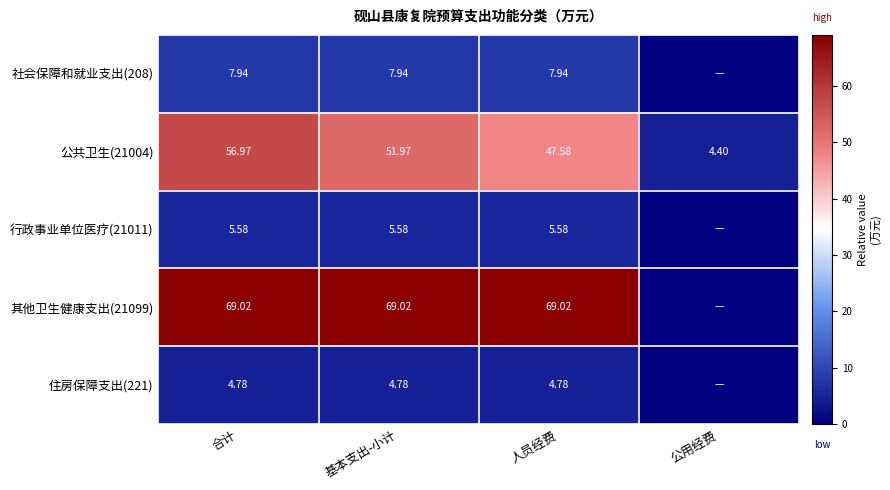

True or false: 社会保障和就业支出(208) has a value of 13.7 at 基本支出-小计.

False